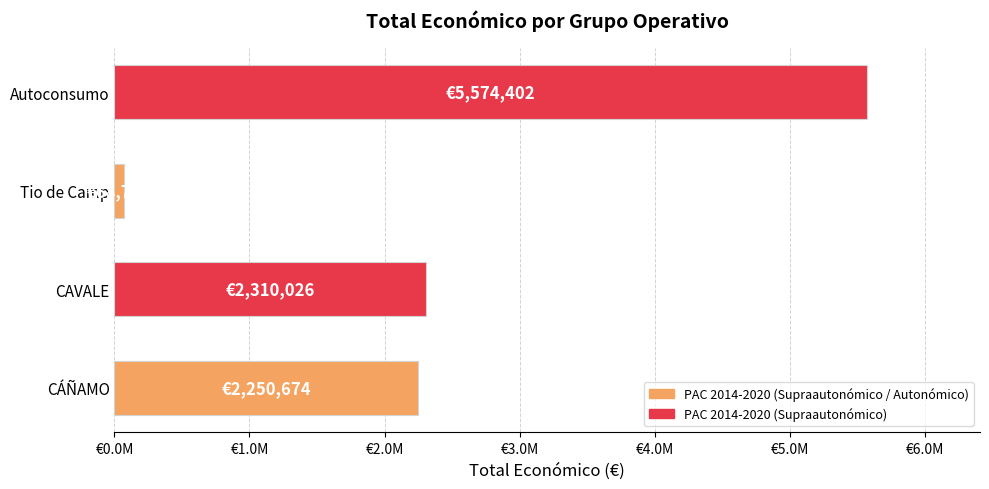

Does the chart contain any negative values?

No